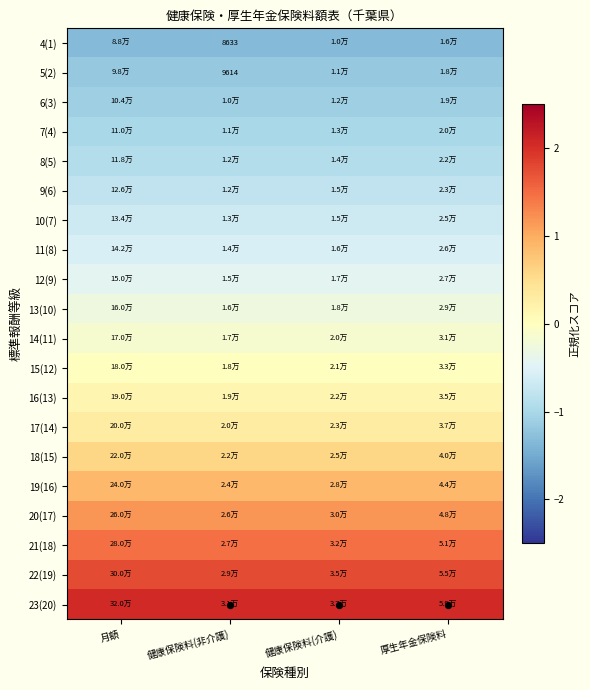

Rank the series at 健康保険料(非介護) from lowest to highest value.

4(1), 5(2), 6(3), 7(4), 8(5), 9(6), 10(7), 11(8), 12(9), 13(10), 14(11), 15(12), 16(13), 17(14), 18(15), 19(16), 20(17), 21(18), 22(19), 23(20)